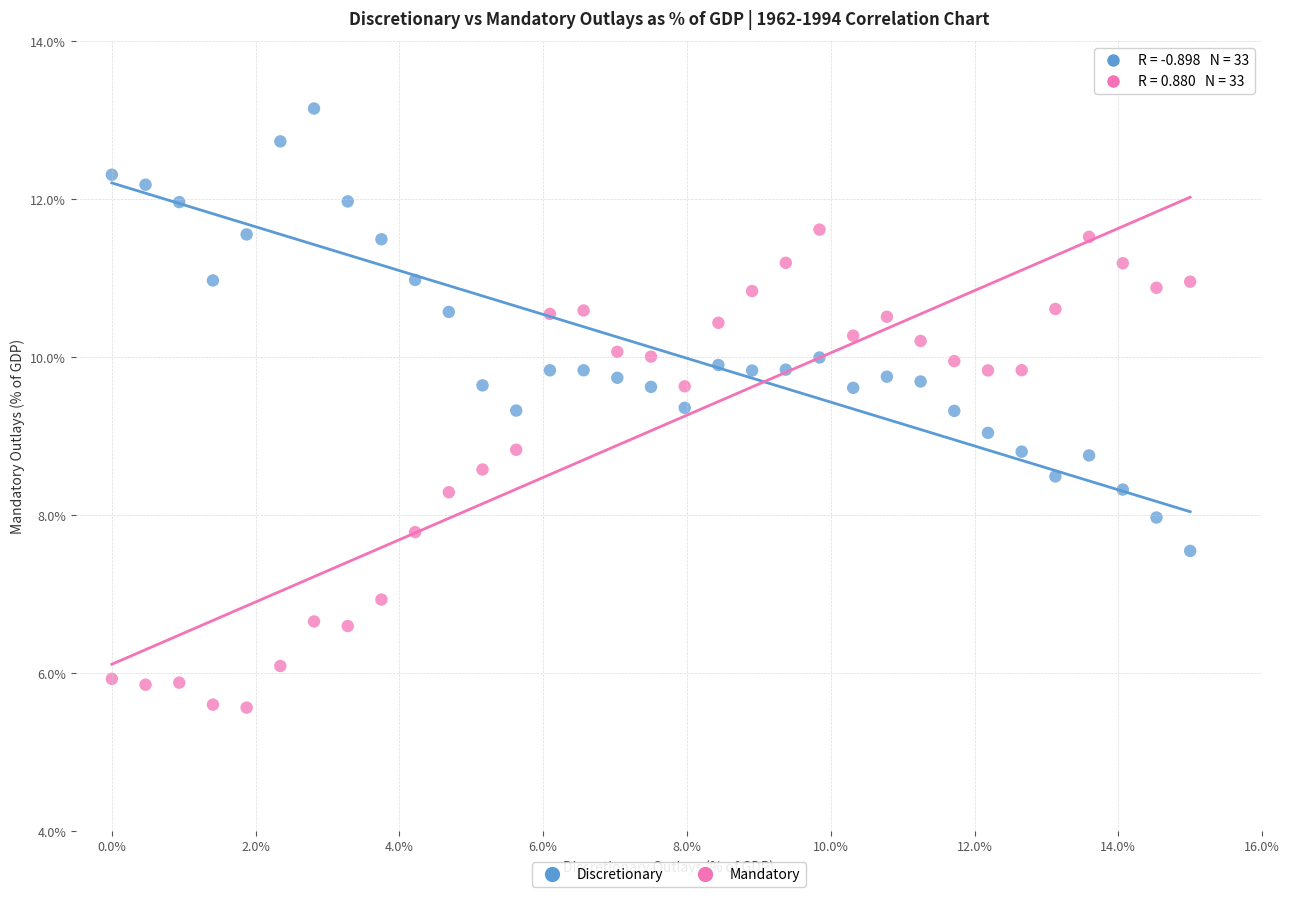

What are all the series names shown in the legend?

Discretionary, Mandatory